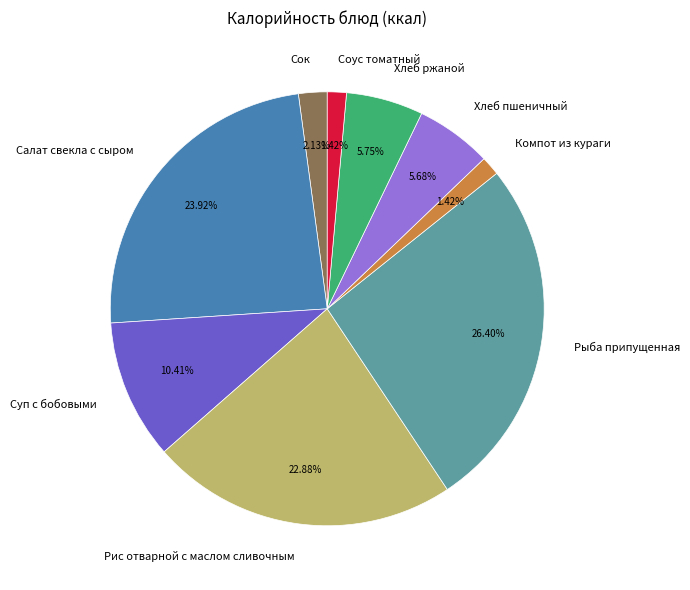

True or false: Салат свекла с сыром accounts for 30% of the total.

False